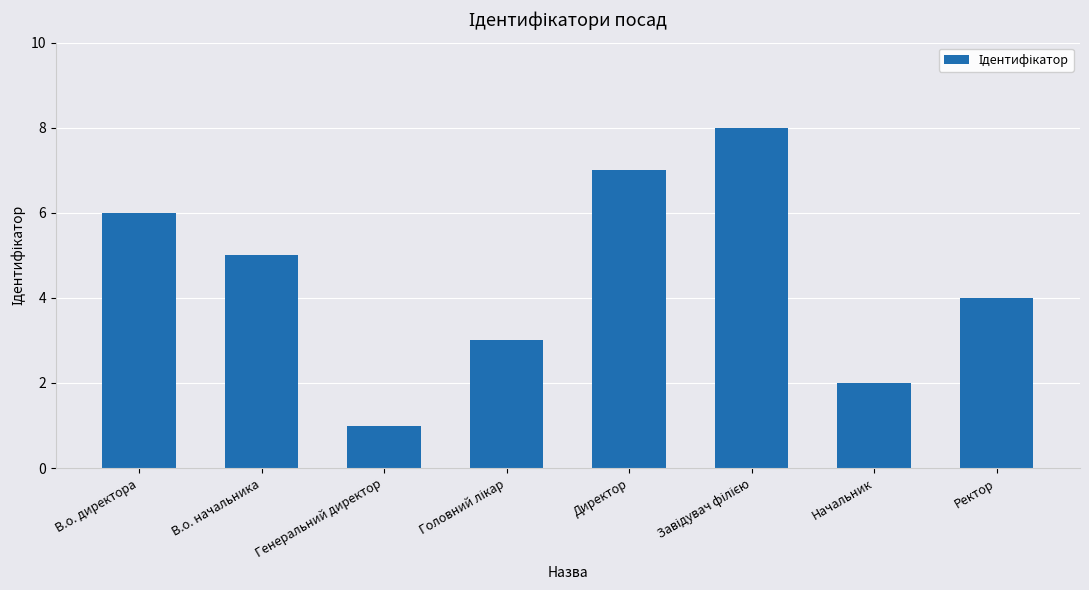

What is the difference between the values at В.о. директора and Начальник?

4